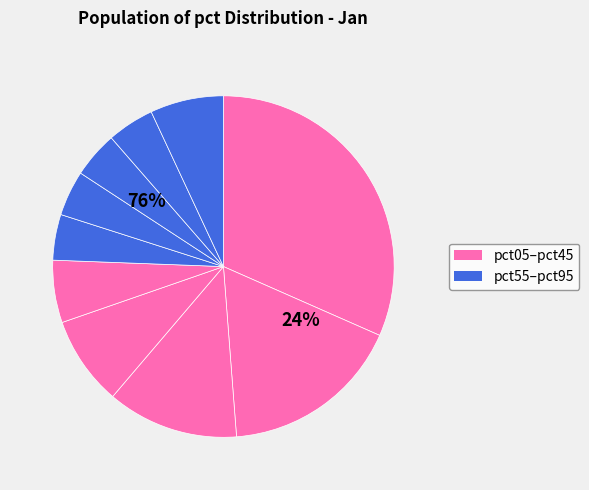

Which has a higher value, pct45 or pct15?

pct15